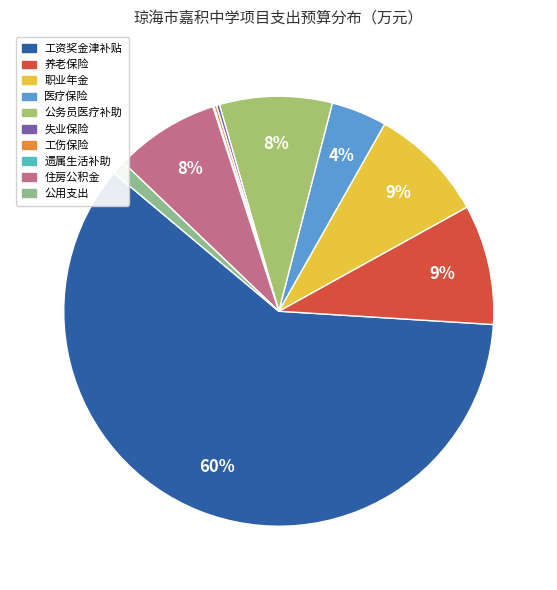

To the nearest percent, what is the average slice percentage?

10%